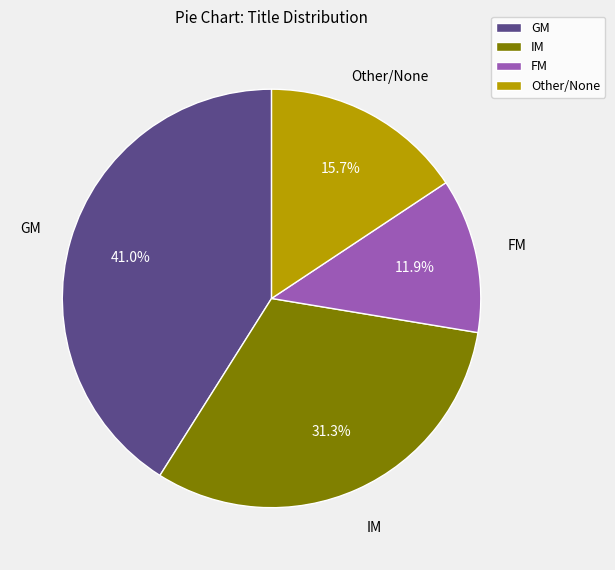

Is it true that IM is 31% of the pie?

True